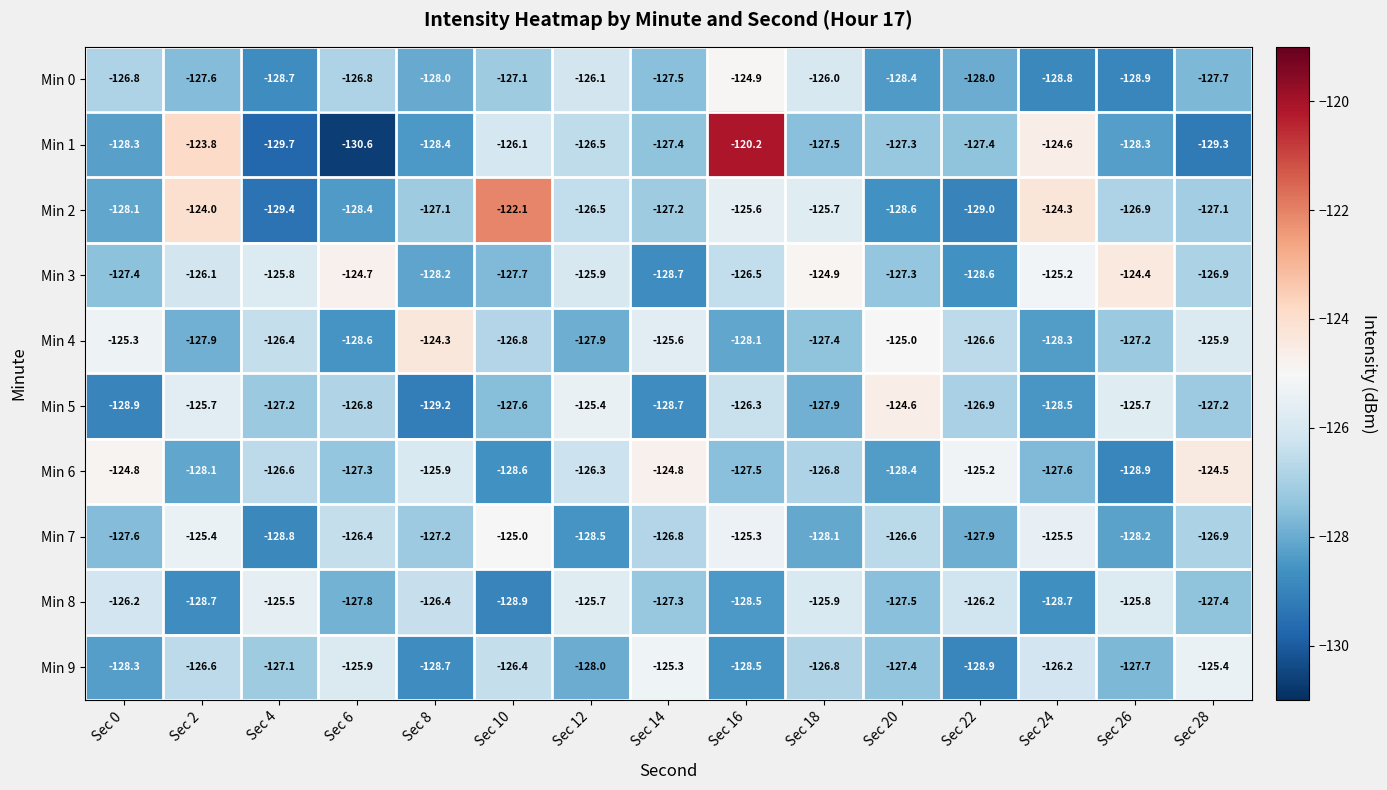

How many values in the Min 1 series exceed -127?

5